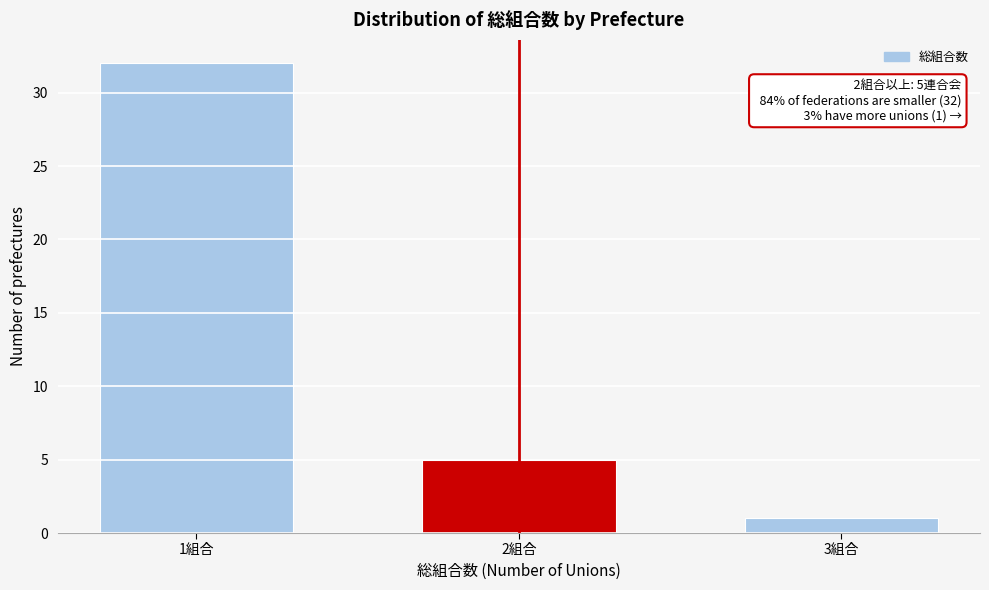

Reading left to right, list all the values displayed in this chart.

1組合=32	2組合=5	3組合=1